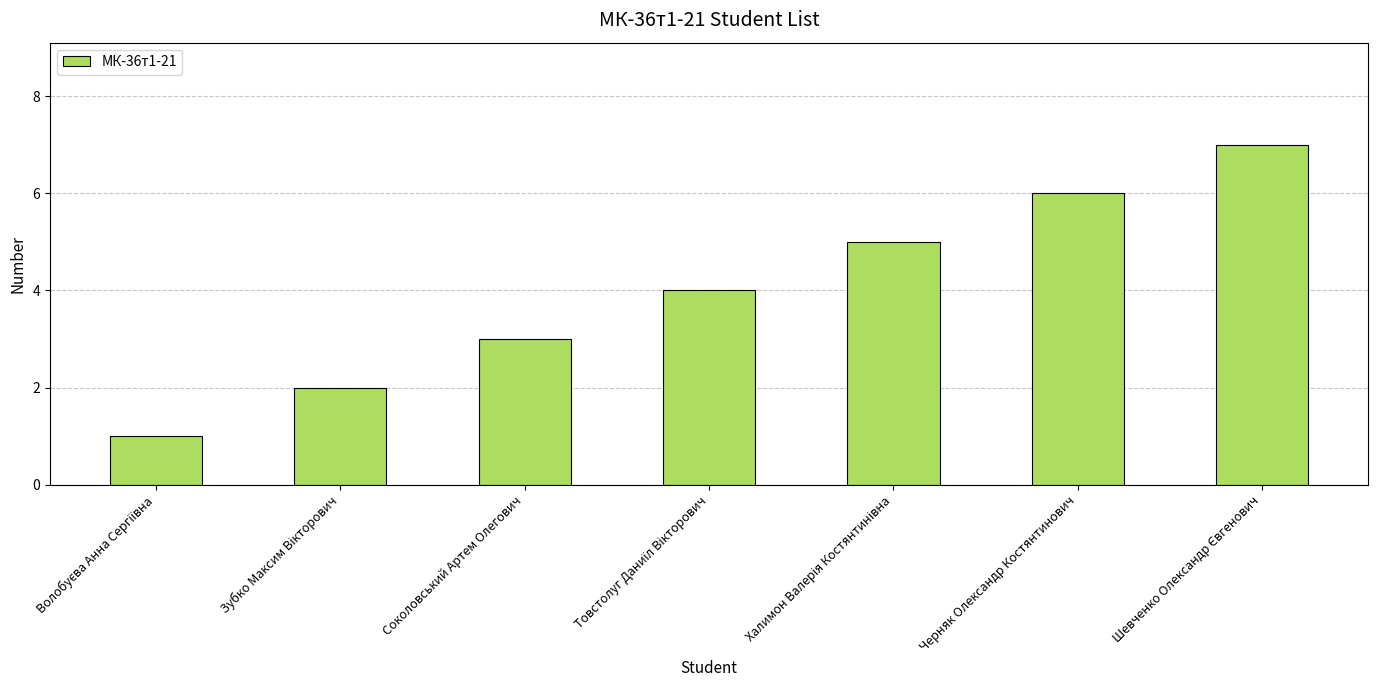

Read the value at Черняк Олександр Костянтинович.

6